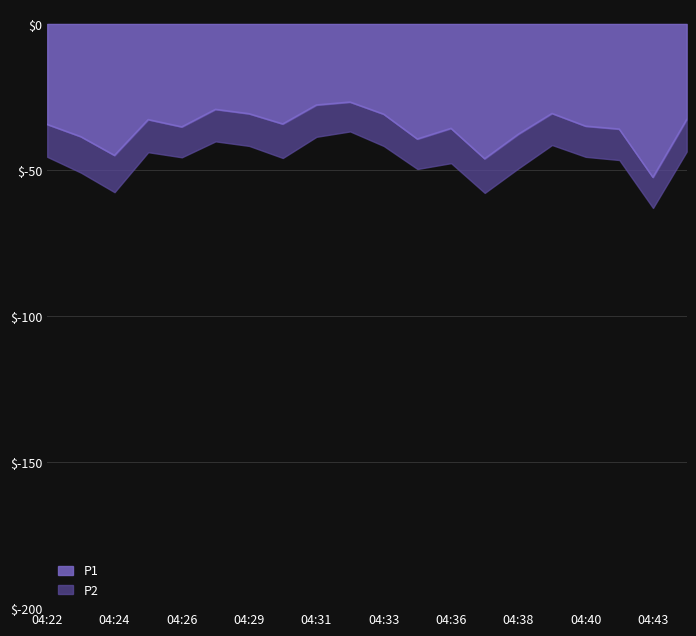

Does the chart display data point markers on the line(s)?

No